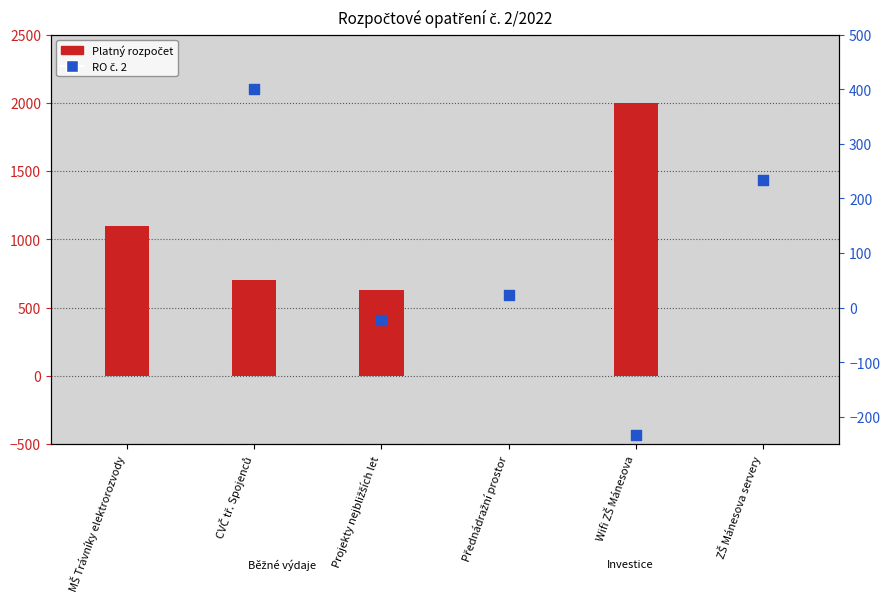

Which series has the largest Y range (max minus min)?

Platný rozpočet